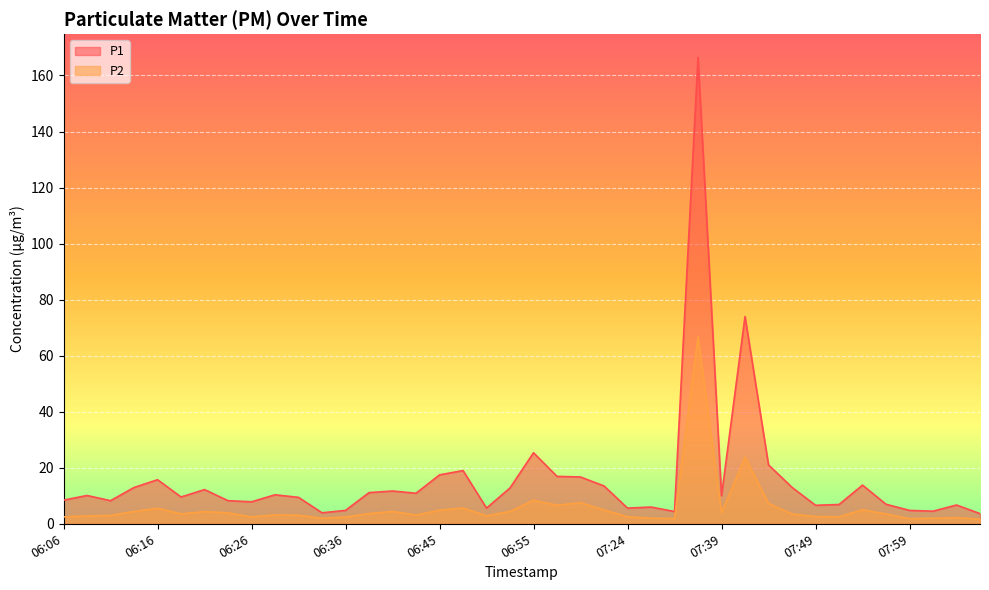

Which series has the largest range (max minus min)?

P1